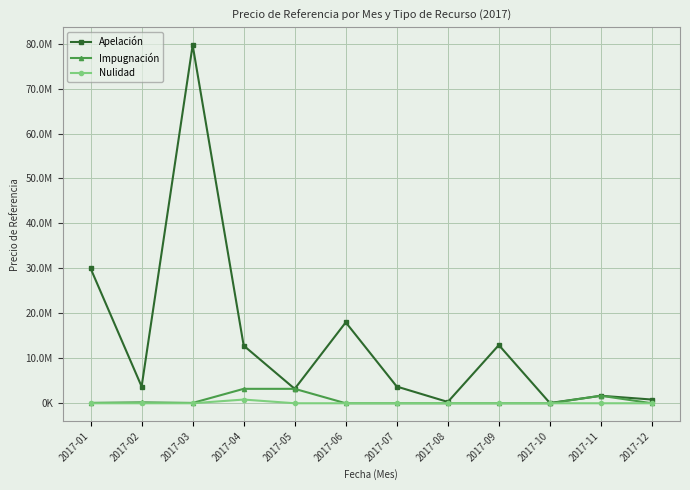

At which category does Apelación reach its first local peak?

2017-03